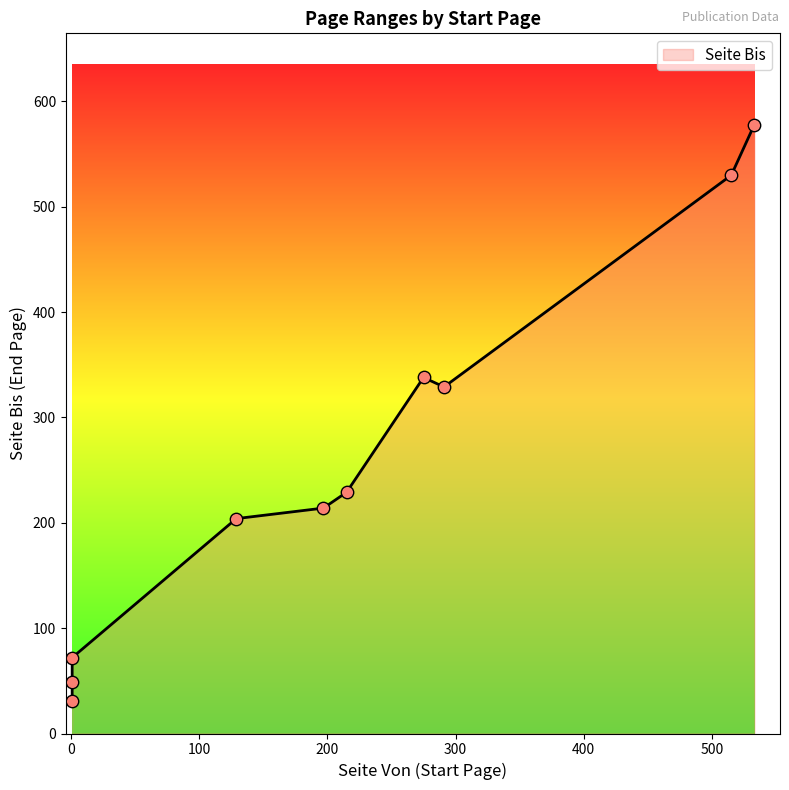

What is the ratio of the value at 515 to the value at 533?

0.9